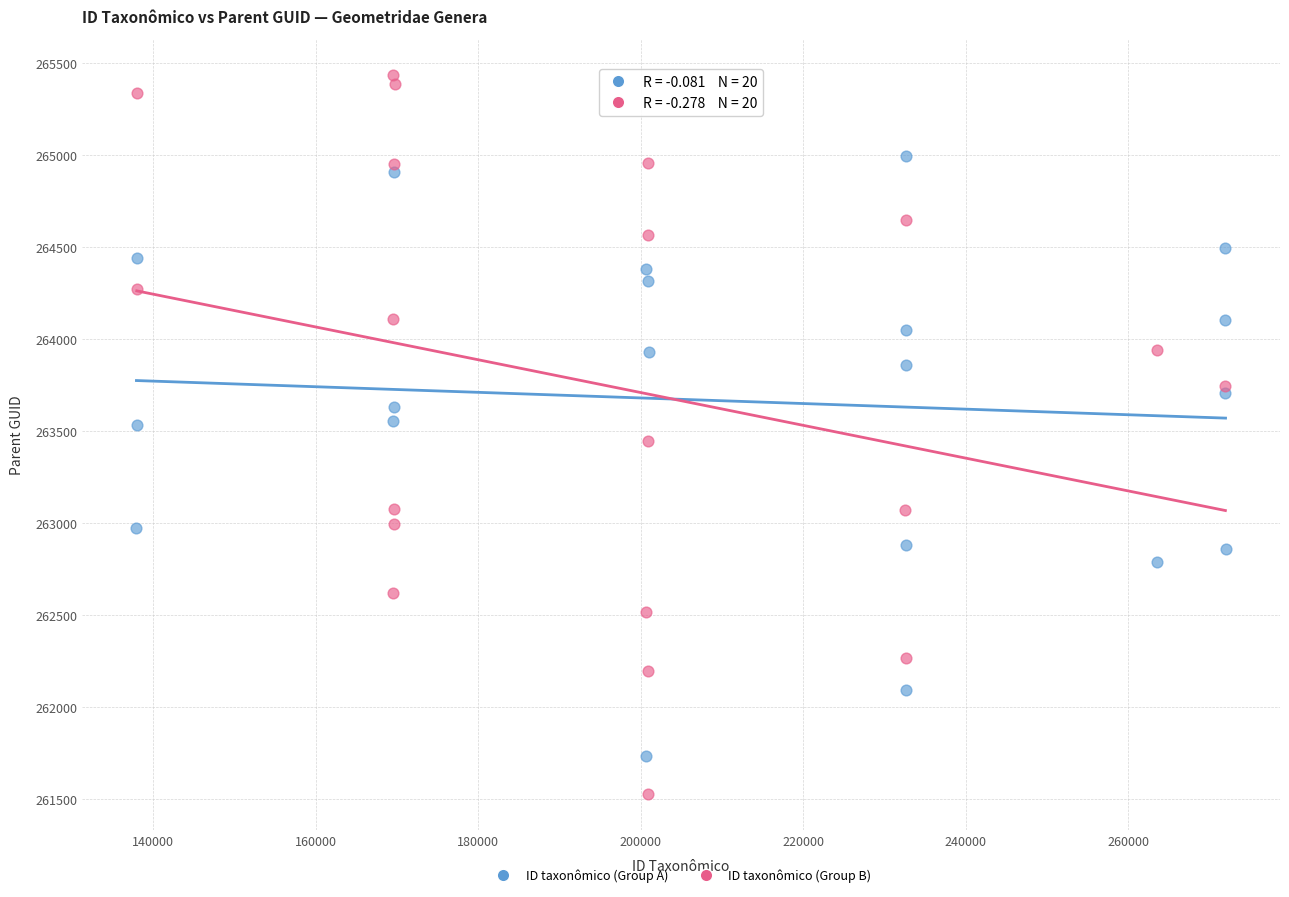

Which series contains the lowest Y value?

ID taxonômico (Group B)